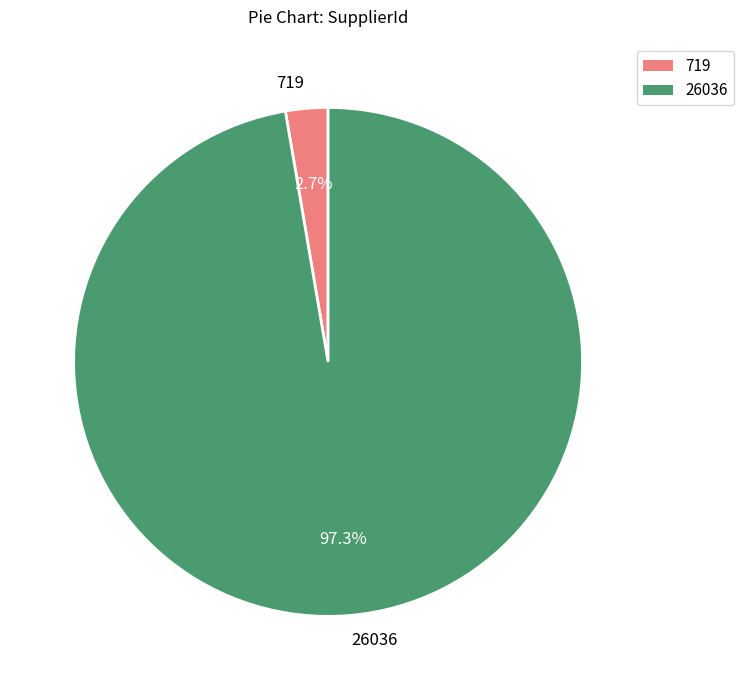

What percentage do 26036 and 719 together represent?

100.0%